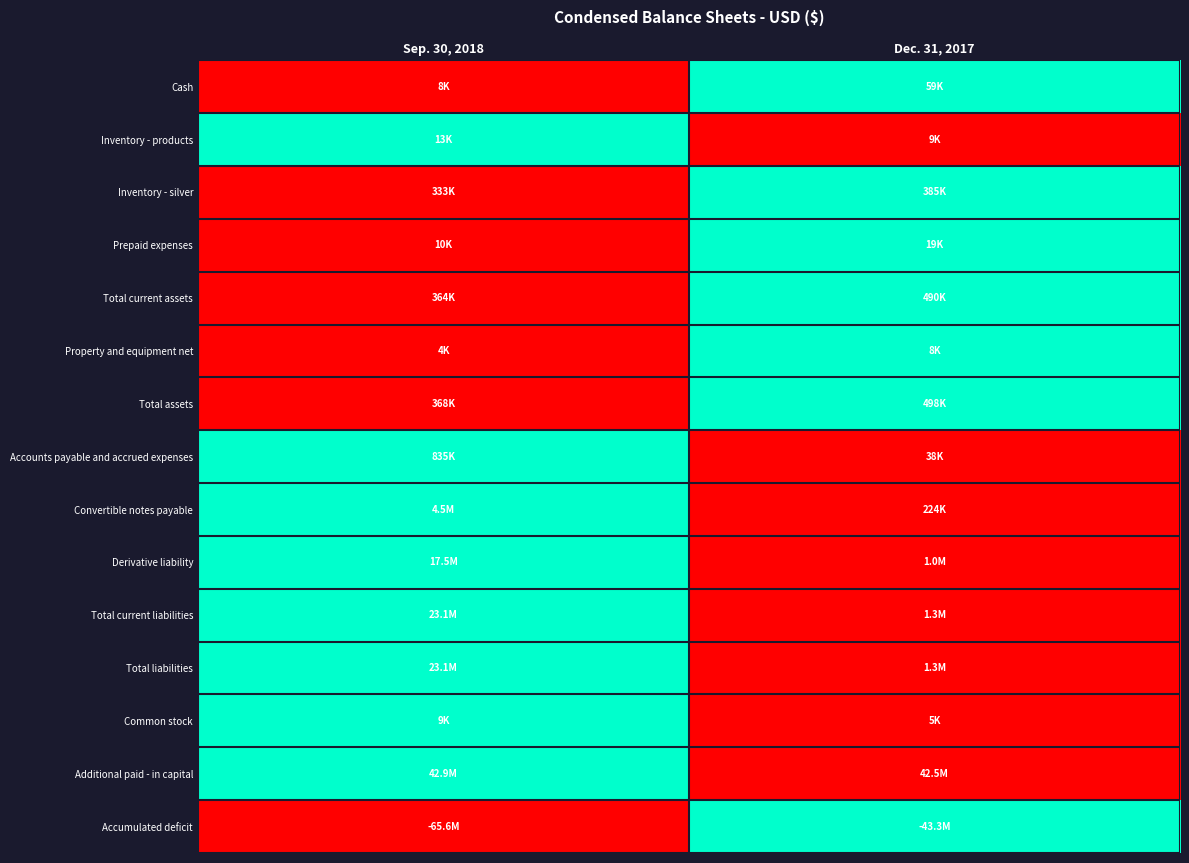

At how many categories does at least one series exceed 0?

2